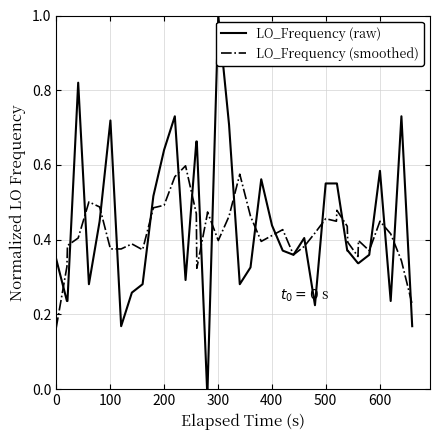

True or false: LO_Frequency (smoothed) and LO_Frequency (raw) cross at least once.

True